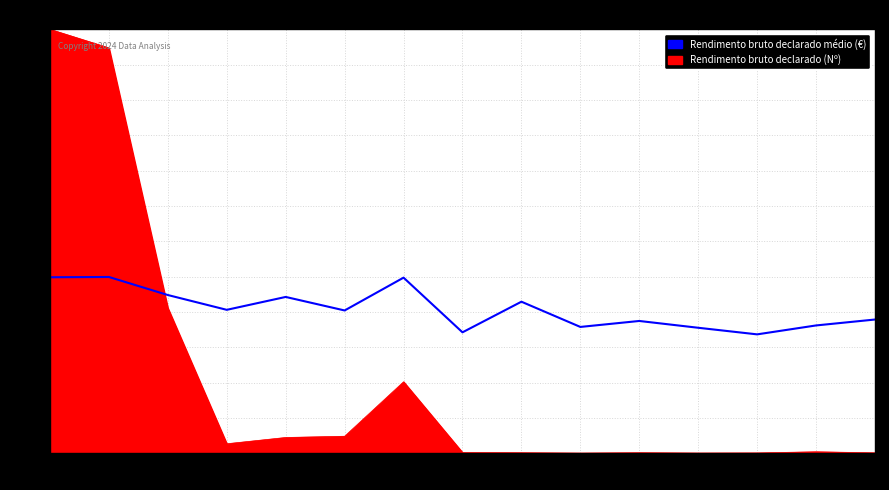

What is the change in value from 17 to 22?

+4.6